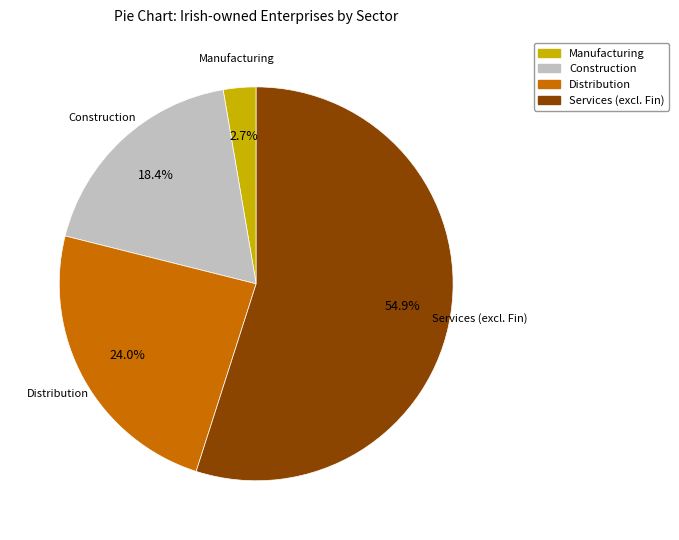

To the nearest percent, what percentage of the pie is Distribution?

24%